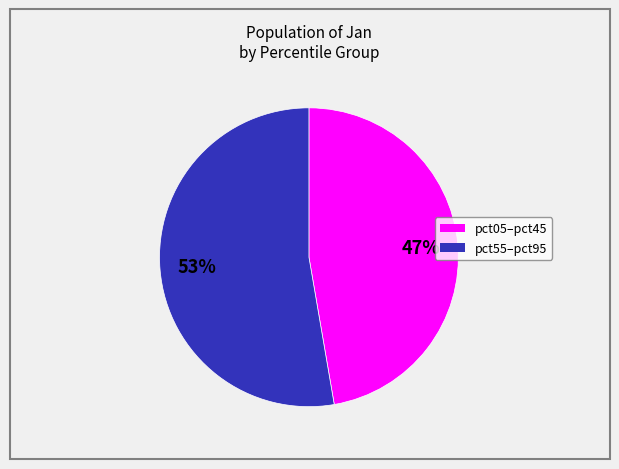

To the nearest percent, what is the average slice percentage?

50%